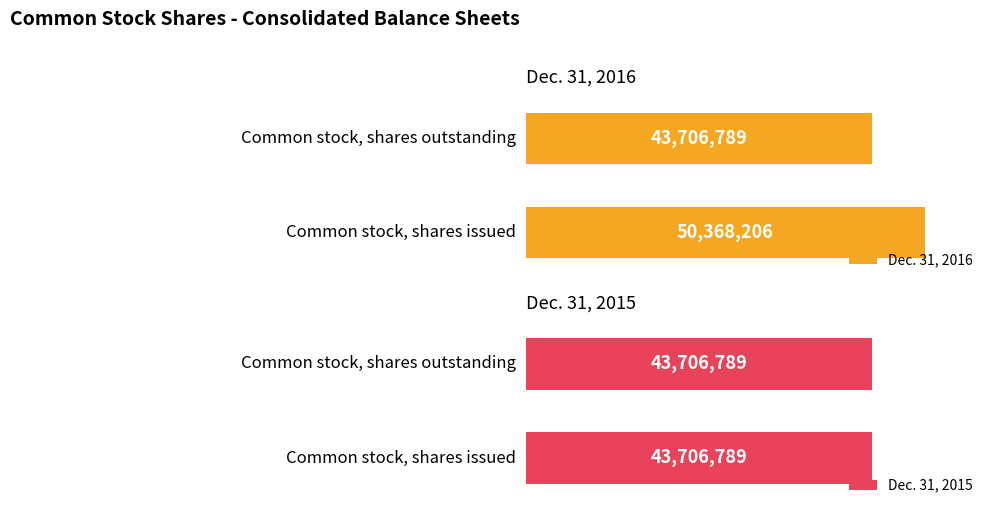

Reading right to left, what are all the values shown in this chart?

Dec. 31, 2016: 43706789	50368206
Dec. 31, 2015: 43706789	43706789